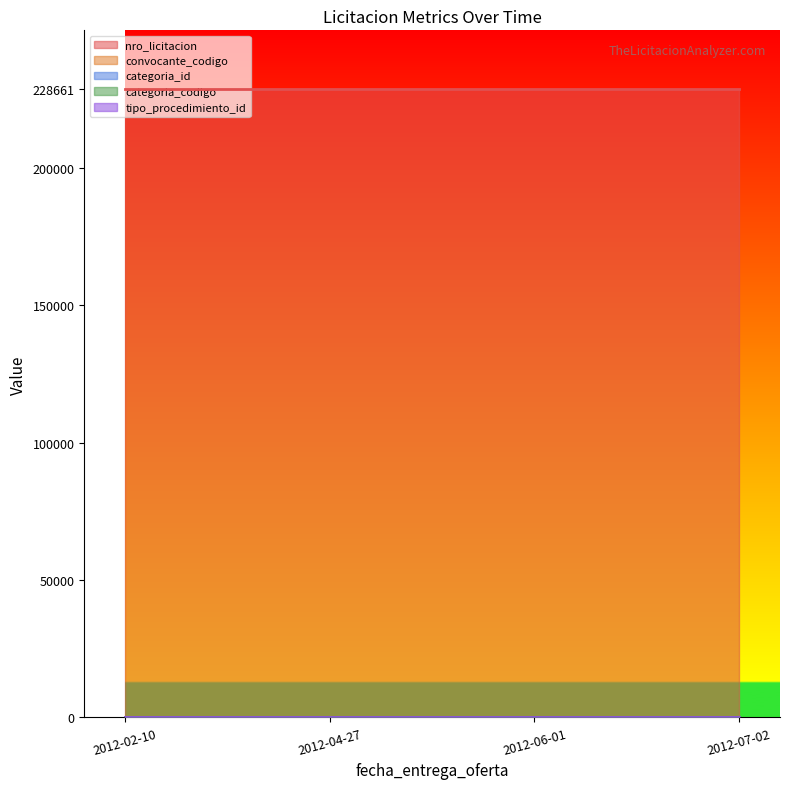

Reading left to right, what are all the values shown in this chart?

nro_licitacion: 228661	228661	228661	228661
convocante_codigo: 163	163	163	163
categoria_id: 28	28	28	28
categoria_codigo: 12	12	12	12
tipo_procedimiento_id: 1	1	1	1